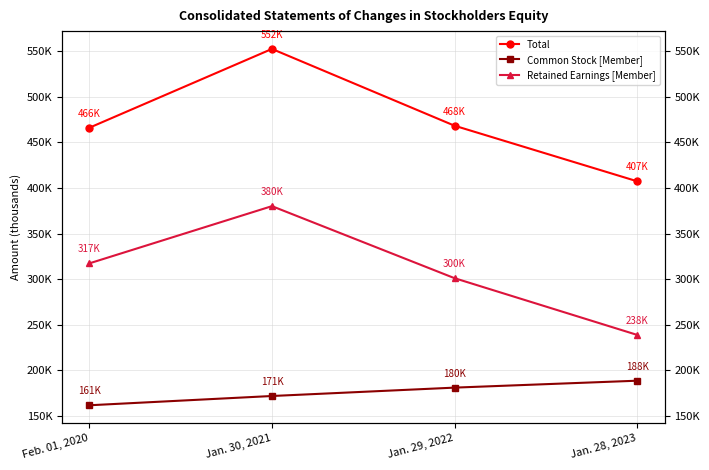

True or false: Common Stock [Member] and Total cross at least once.

False